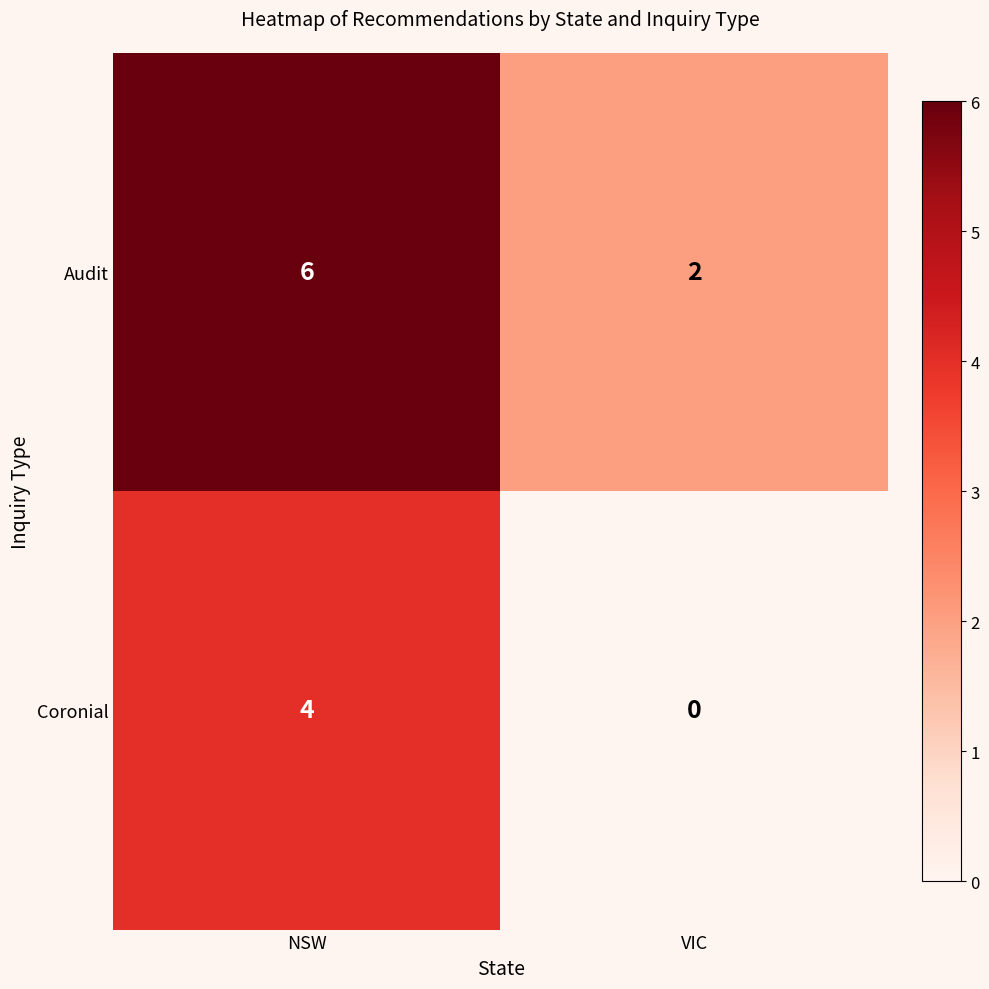

Which label corresponds to the smallest value in the chart?

VIC